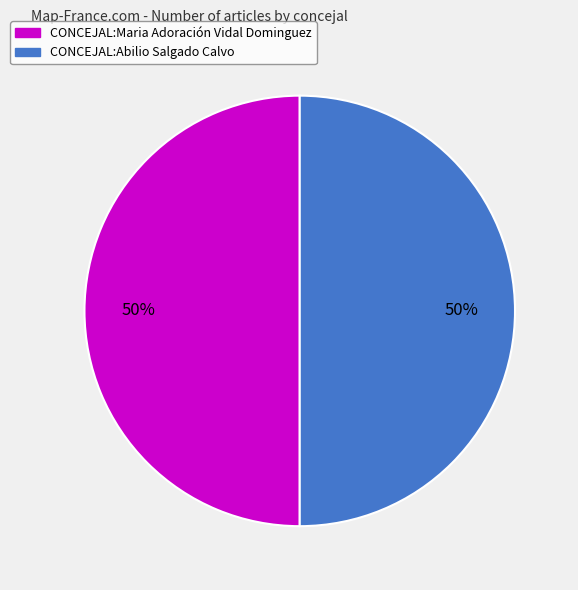

To the nearest percent, what percentage of the pie is CONCEJAL:Maria Adoración Vidal Dominguez?

50%